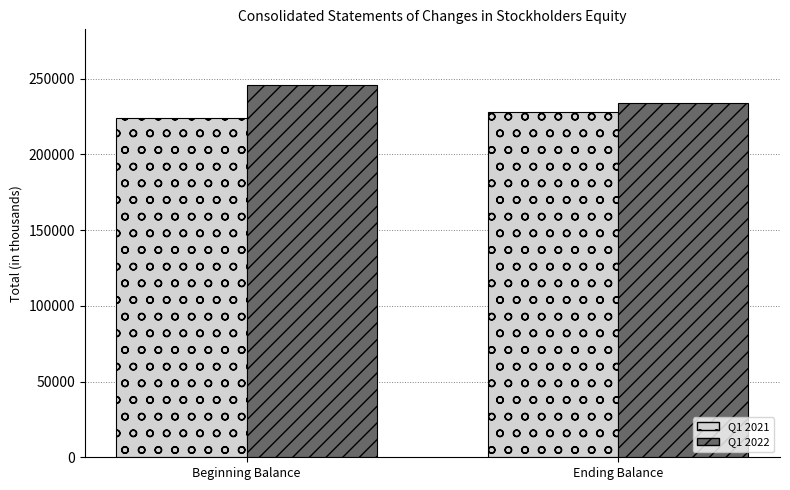

What is the average value of the Q1 2022 series?

239652